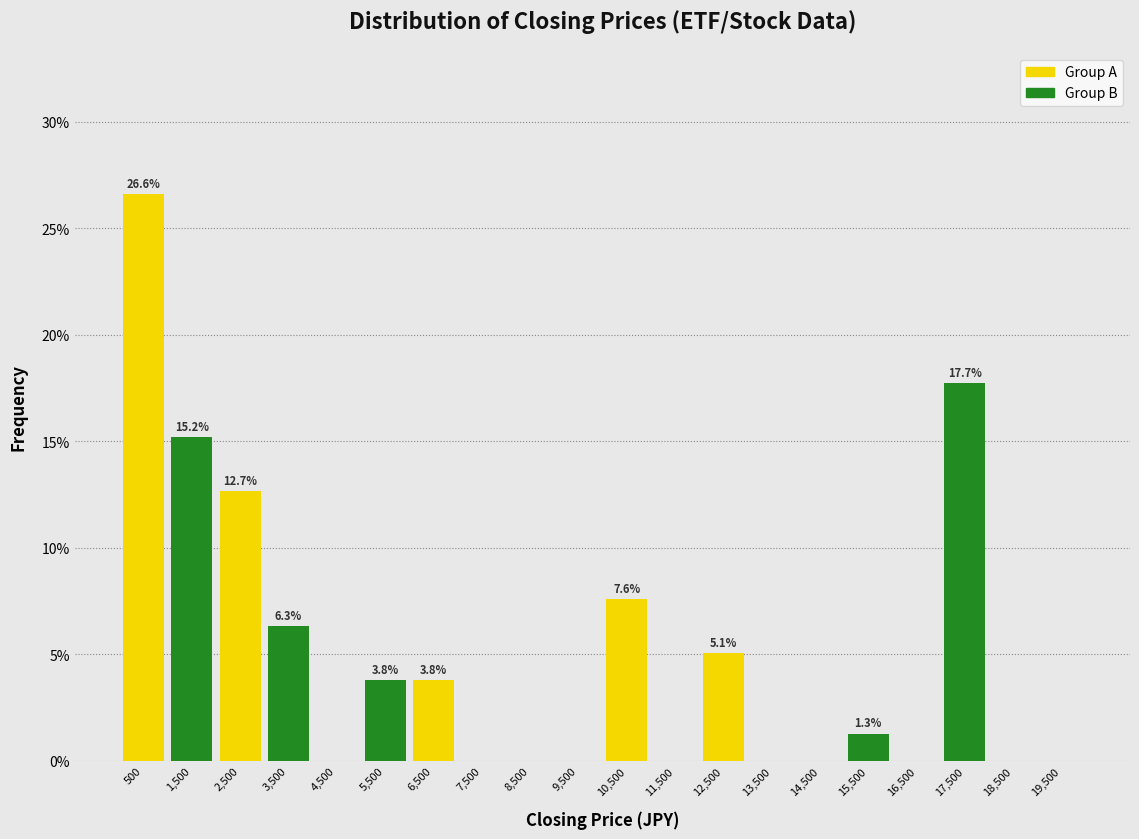

Over which range of the x-axis is the bar tallest?

0 to 1000